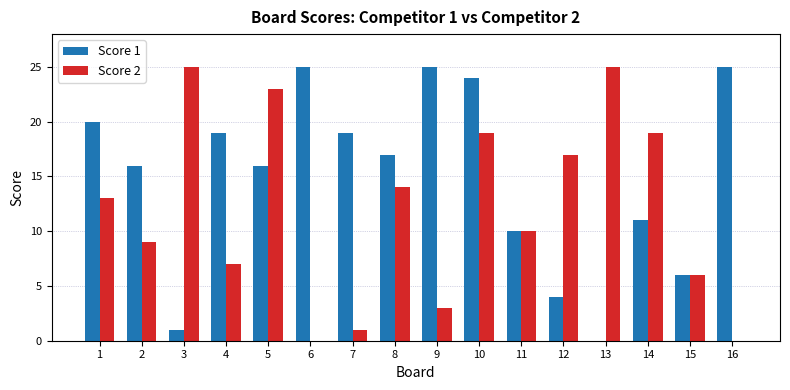

The value of Score 2 at 2 is 3. True or false?

False